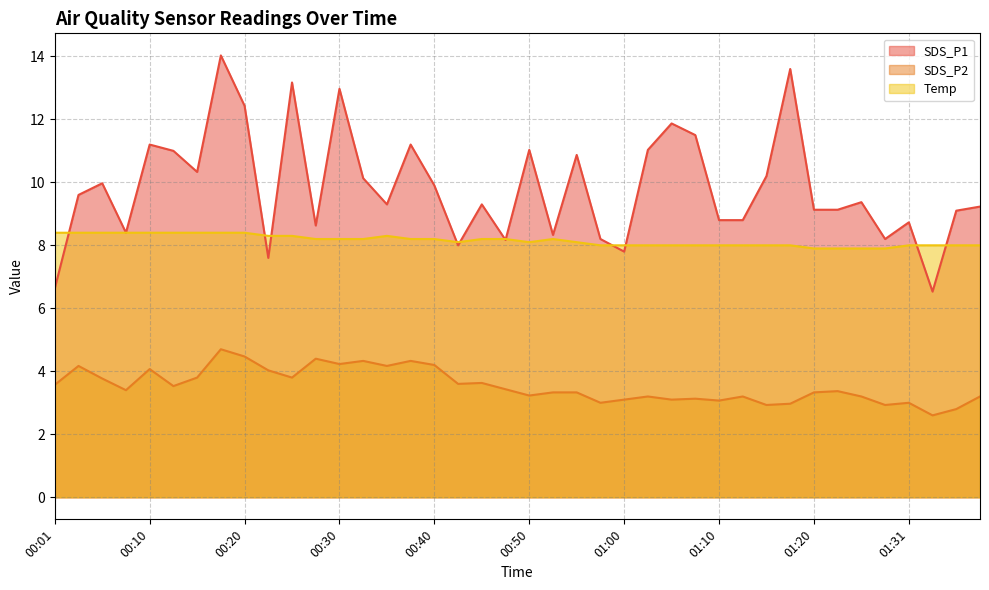

Where is the first local maximum for SDS_P1?

00:06